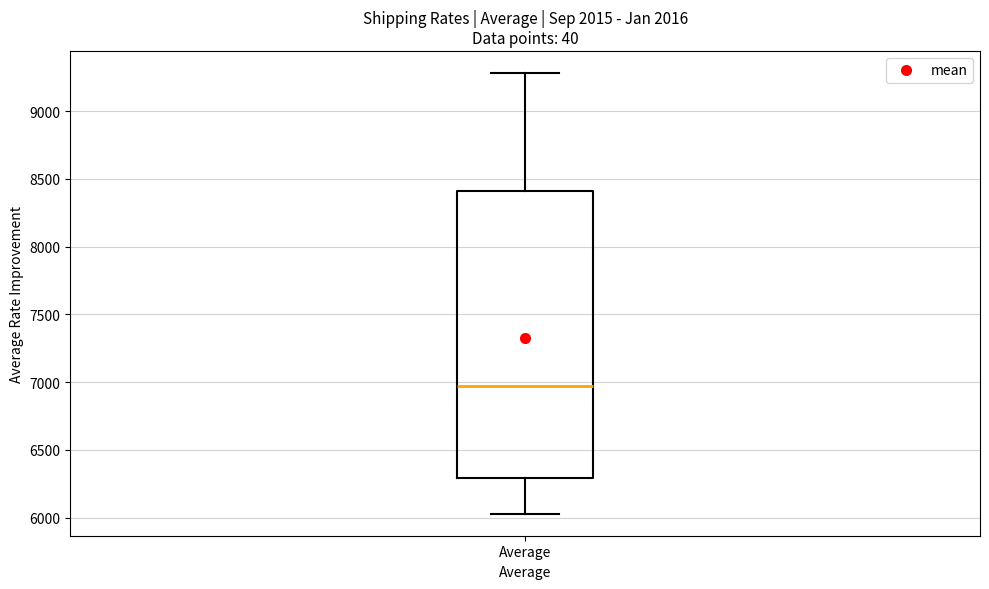

Transcribe this box plot: give where the median line is, the range the box spans, and where the two whiskers end, as read against the y-axis. The values are not printed on the chart, so give them approximately, as read against the axis.

median 6950, box 6300 to 8400, whiskers 6050 to 9300